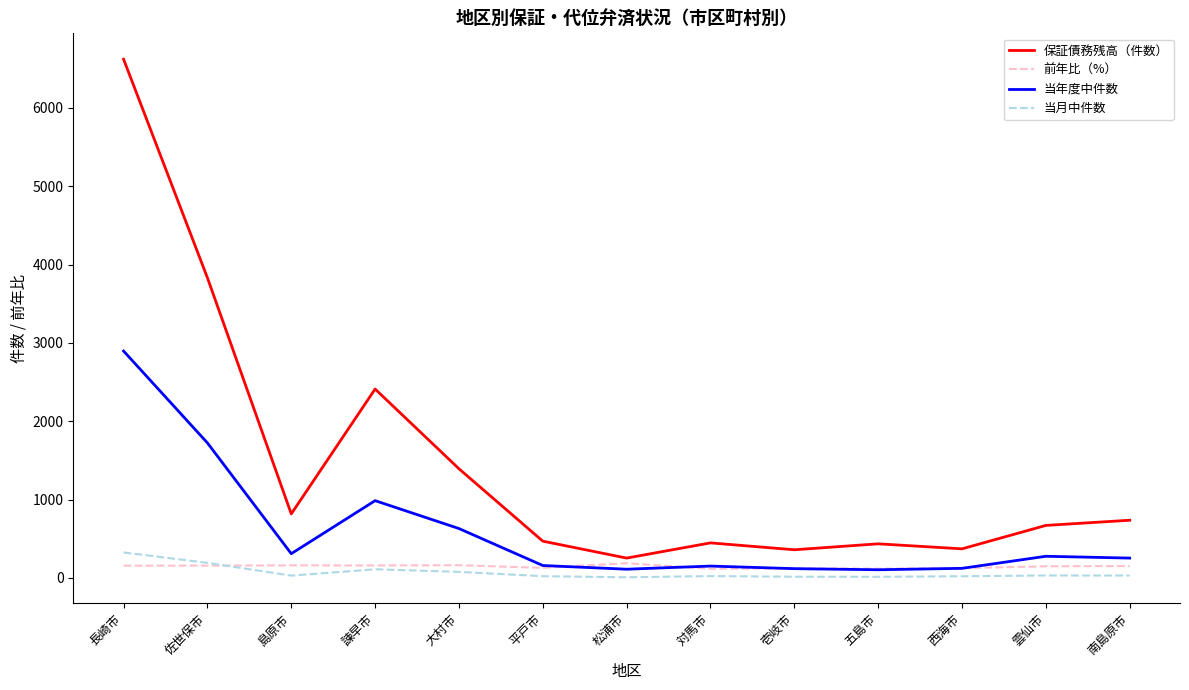

True or false: 保証債務残高（件数） and 当月中件数 cross at least once.

False